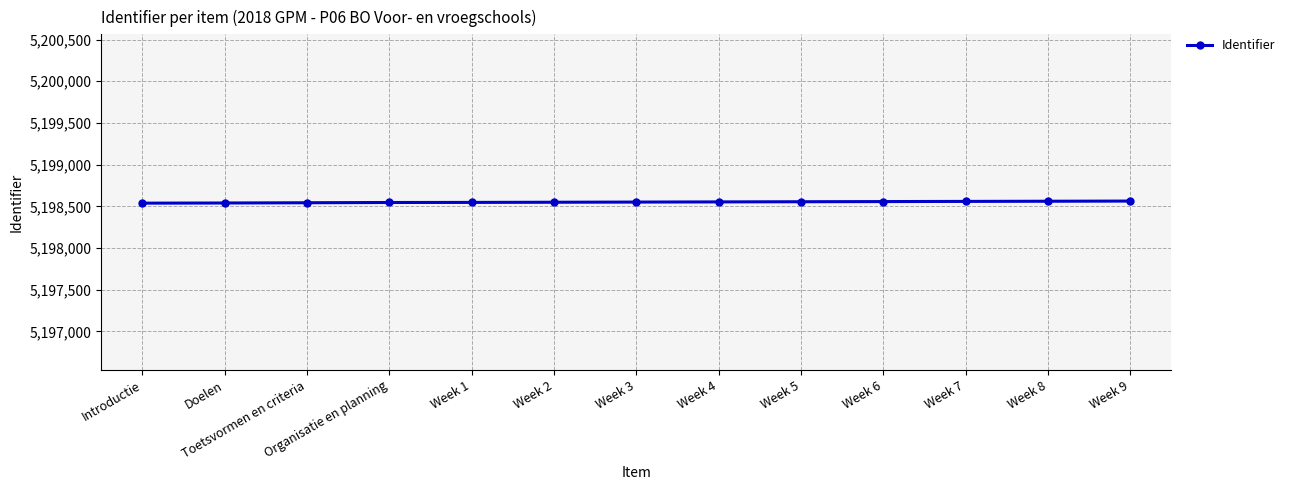

What is the smallest value displayed?

5198538